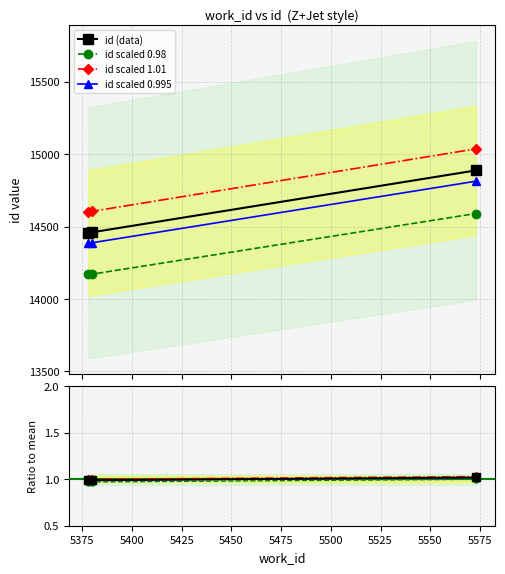

What is the maximum value shown in the chart?

15036.9